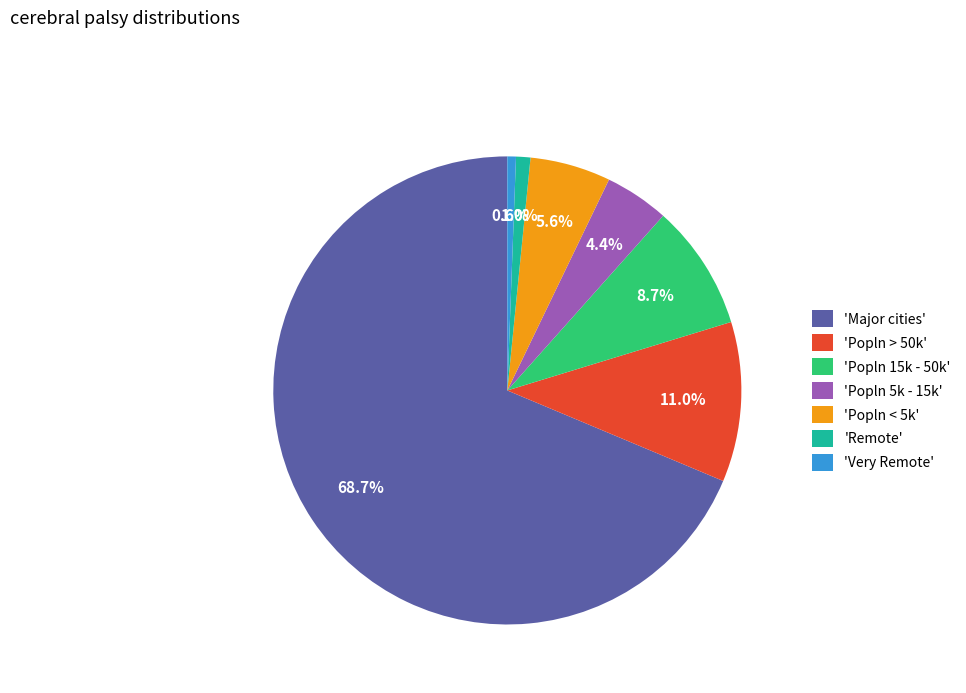

What percentage is NOT represented by 'Popln > 50k'?

89.0%